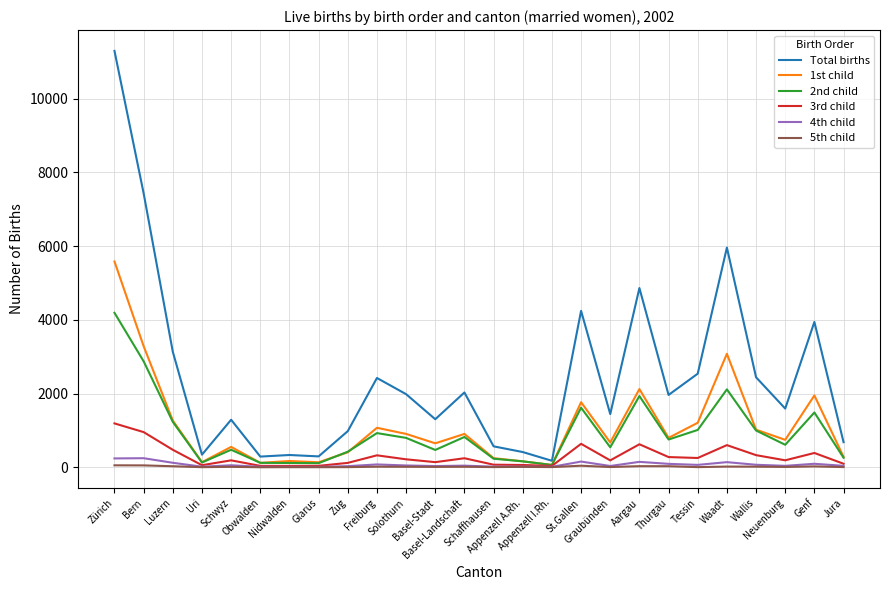

True or false: 4th child has more than 1 interior local peaks.

True